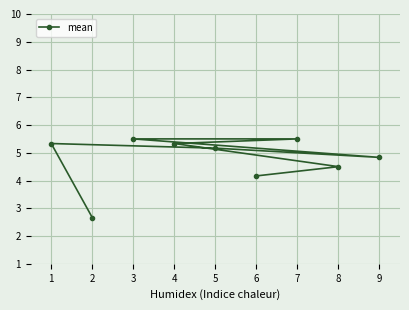

Where is the data nearest to the value 4?

6